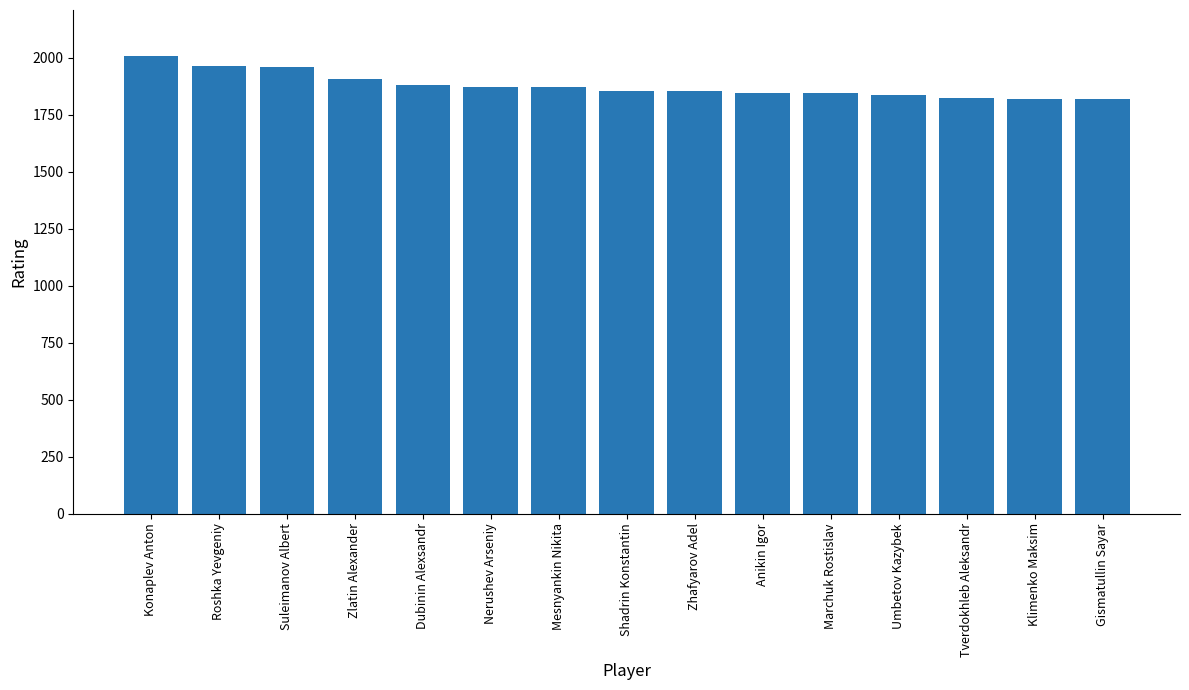

Approximately how many times larger is the value at Shadrin Konstantin compared to Roshka Yevgeniy?

0.9